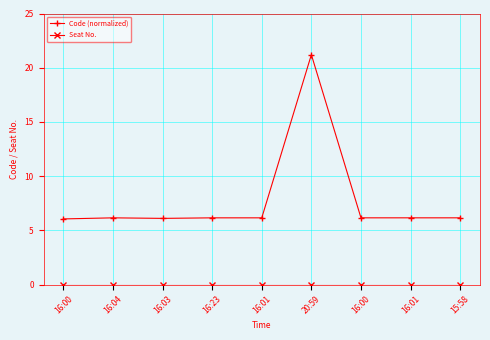

How many distinct data groups are displayed?

2